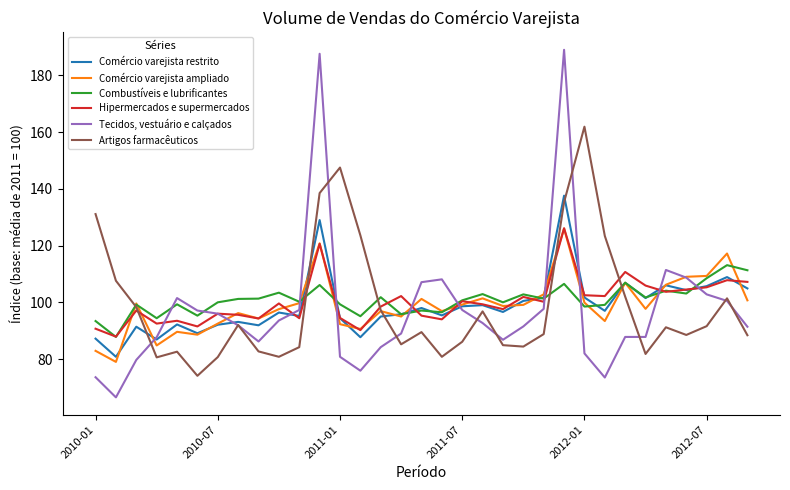

What is the difference between the maximum and minimum values in the Artigos farmacêuticos series?

87.8